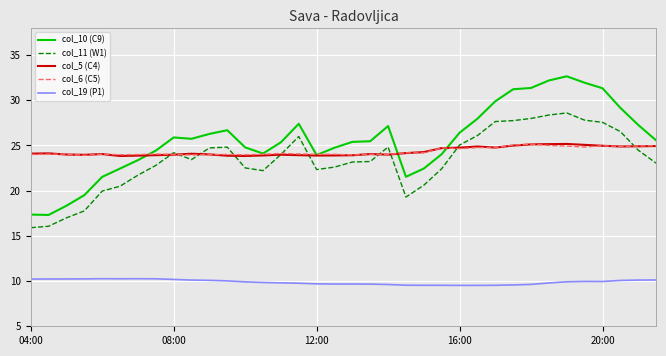

What is the lowest value of the col_10 (C9) series?

17.3